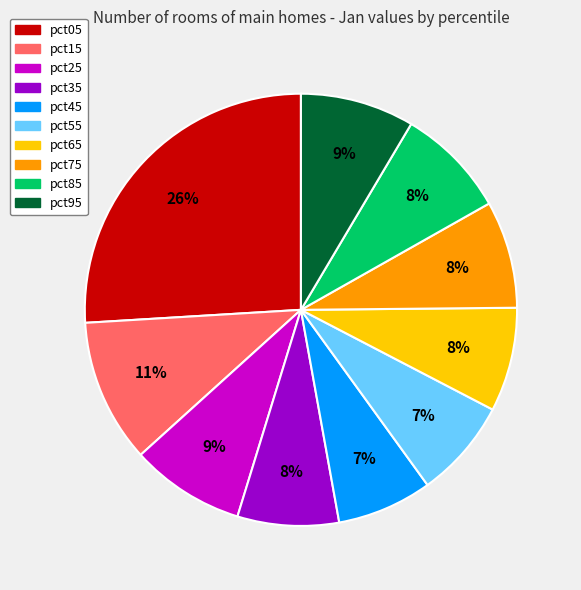

Count the number of slices in the pie.

10